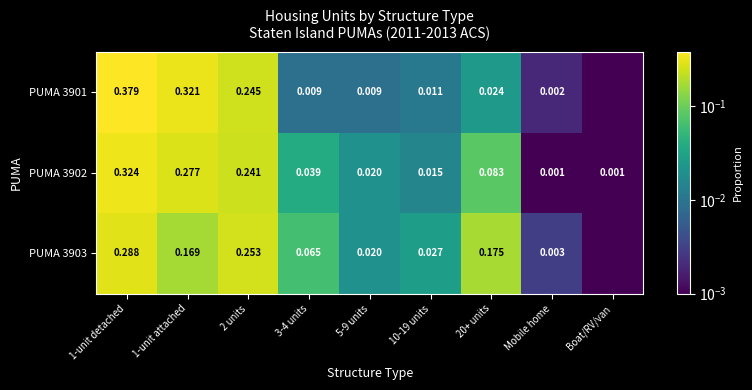

What is the difference between the maximum and minimum values in the PUMA 3903 series?

0.3